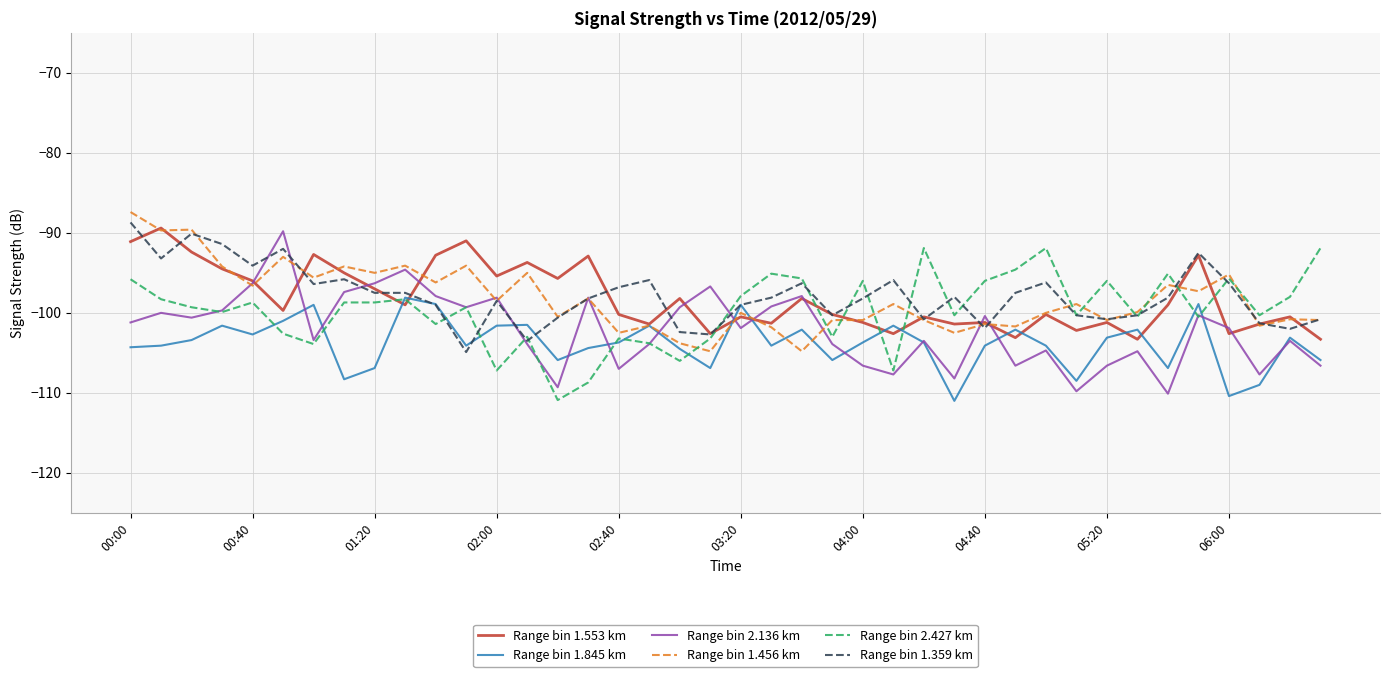

What is the highest value of the Range bin 1.553 km series?

-89.4